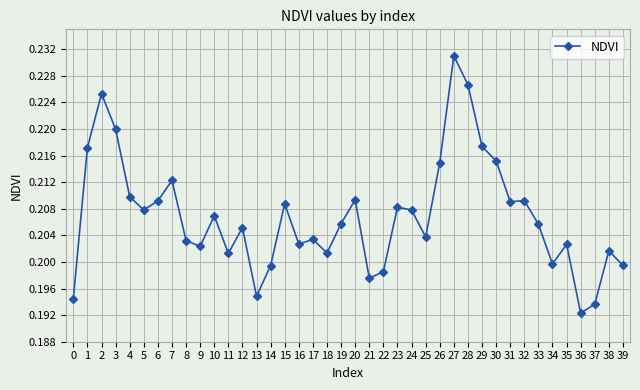

Is it true that the value at 35 is 0.1?

False